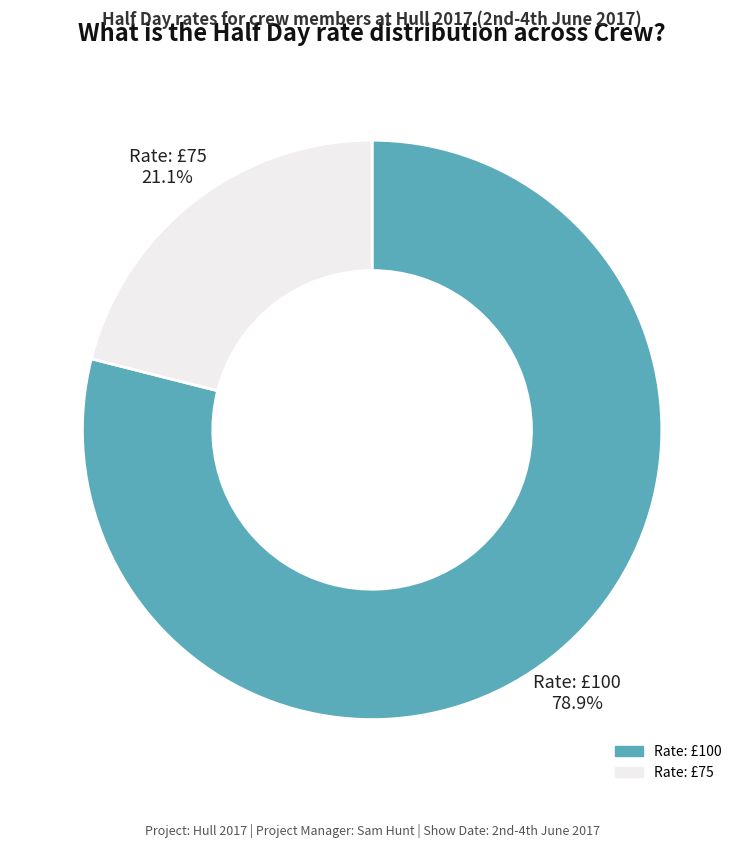

Is there any slice that represents more than half of the pie?

Yes